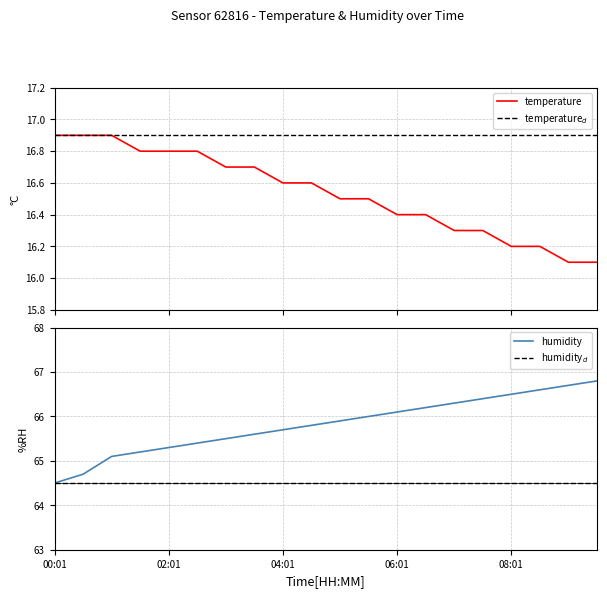

The value of humidity$_d$ at 9 is 18.1. True or false?

False